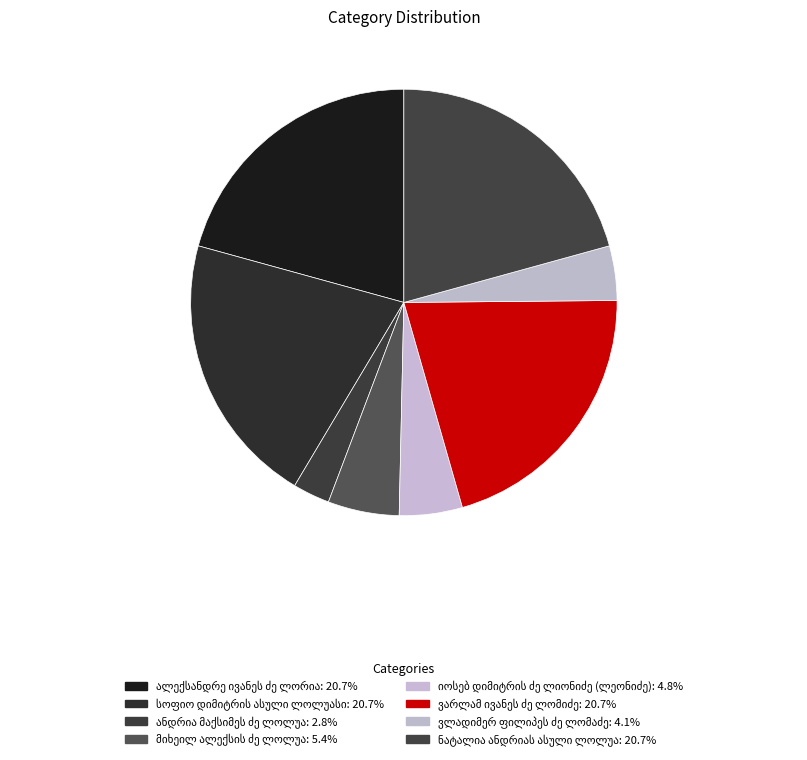

To the nearest percent, what portion does ნატალია ანდრიას ასული ლოლუა represent?

21%